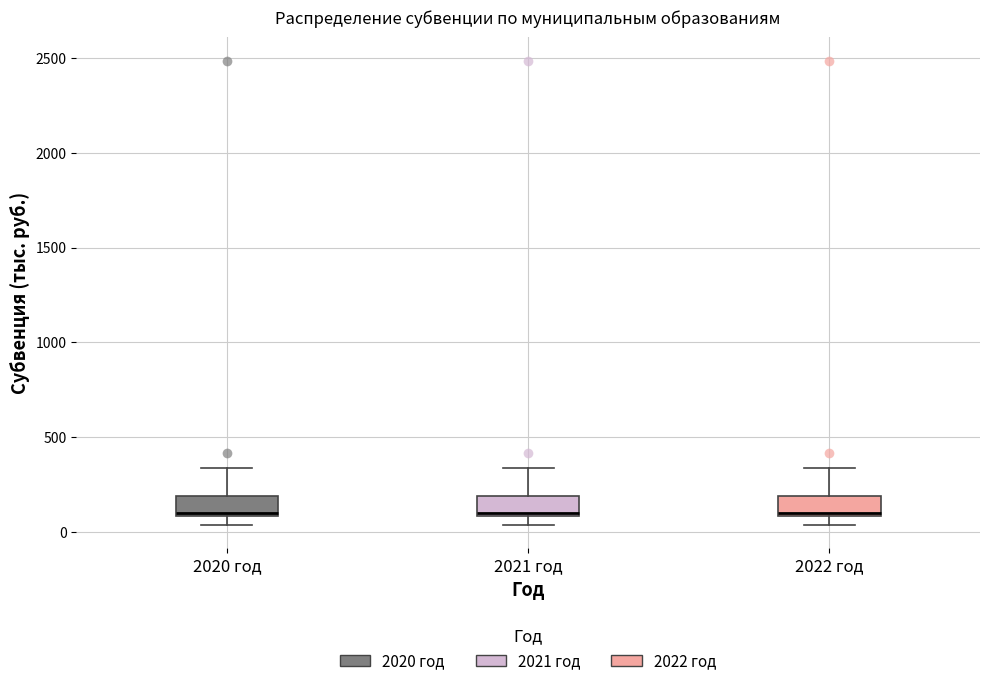

Reading left to right, transcribe this box plot: for each box, give where its median line is, the range the box spans, and where its two whiskers end, as read against the y-axis. The values are not printed on the chart, so give them approximately, as read against the axis.

2020 год: median 100 (just above the box's lower edge), box 100 to 200, whiskers 50 to 350
2021 год: median 100 (just above the box's lower edge), box 100 to 200, whiskers 50 to 350
2022 год: median 100 (just above the box's lower edge), box 100 to 200, whiskers 50 to 350